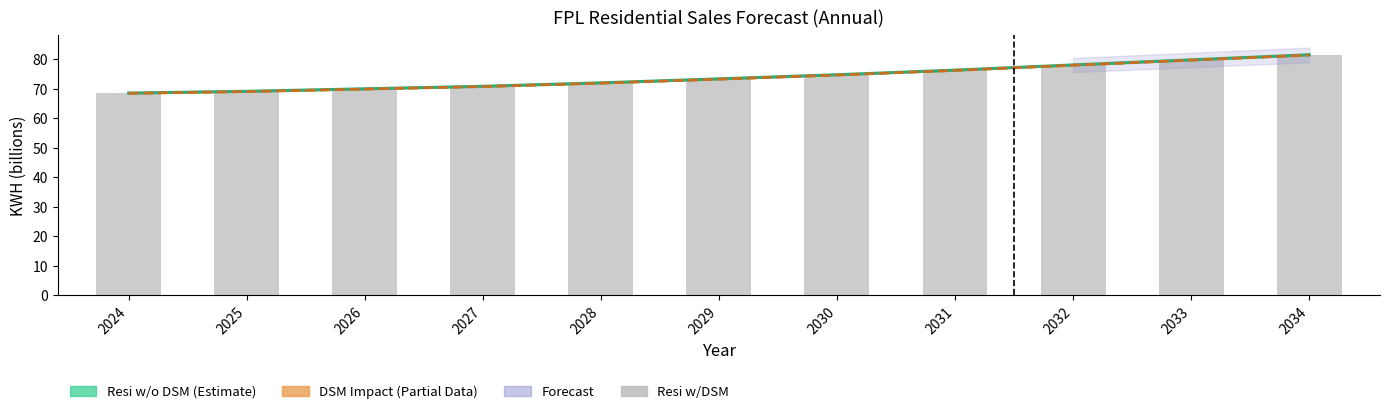

Is it true that Resi w/DSM (bars) equals 101.6 at 2028?

False